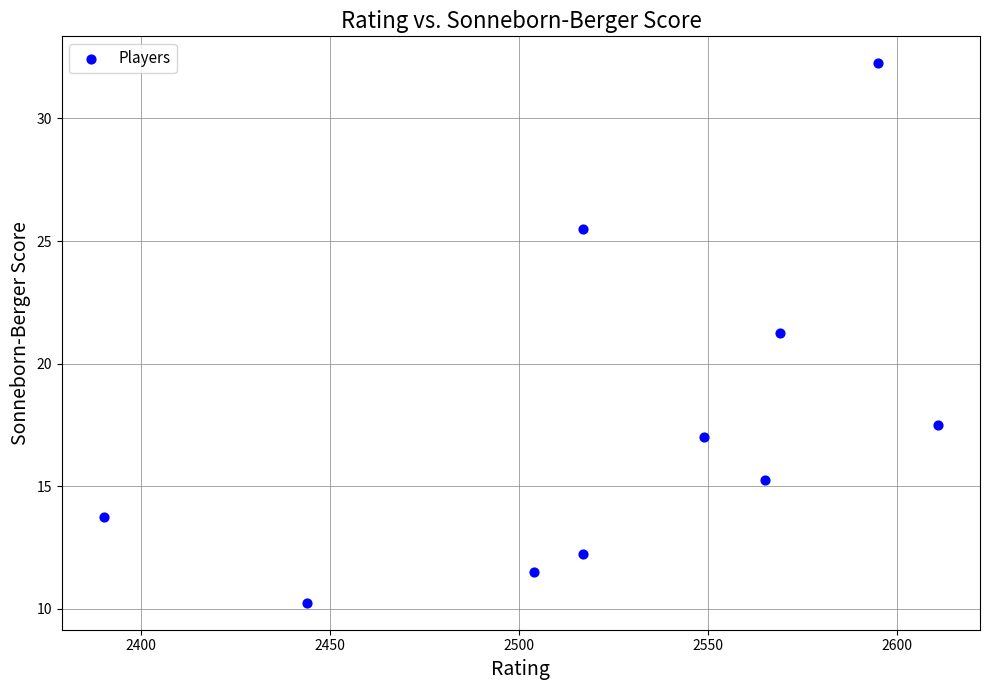

What is the range of X values (max minus min)?

221.0